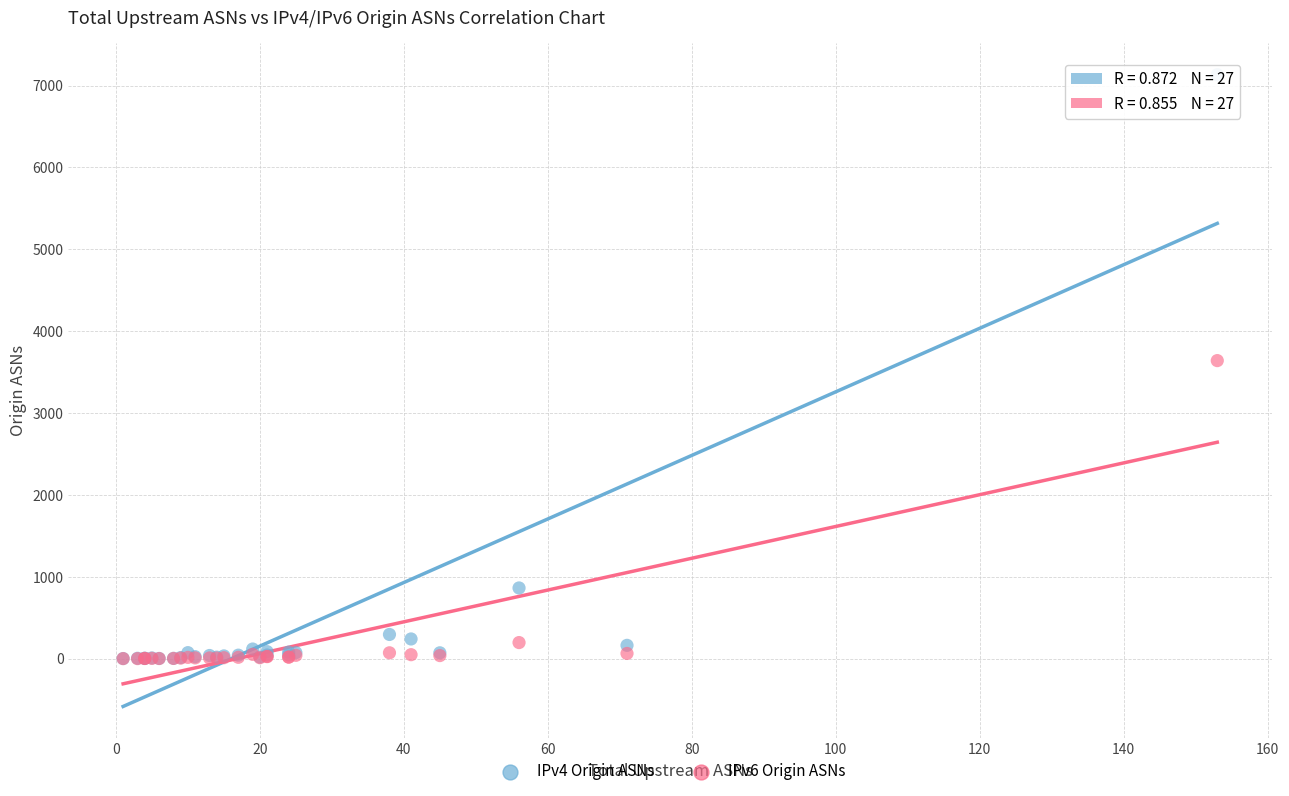

What are all the series names shown in the legend?

IPv4 Origin ASNs, IPv6 Origin ASNs